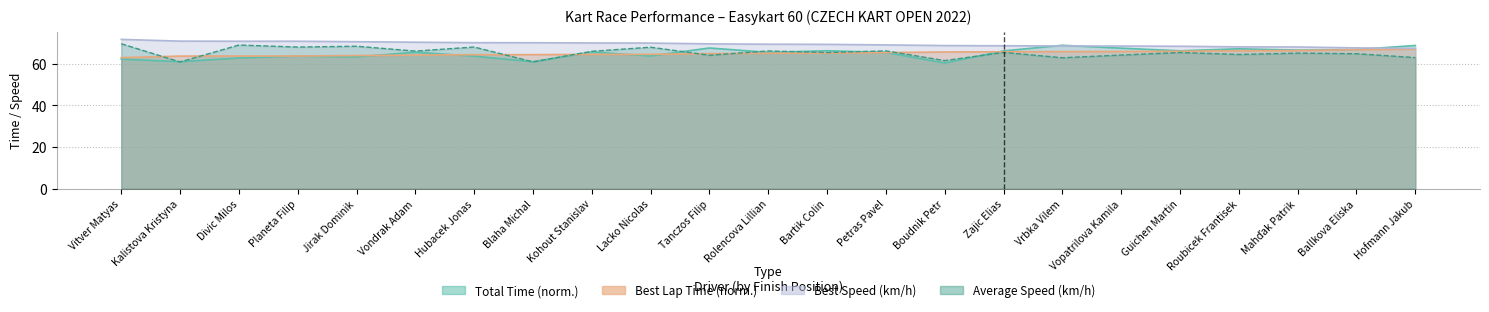

What position from the right is Vrbka Vilem?

7